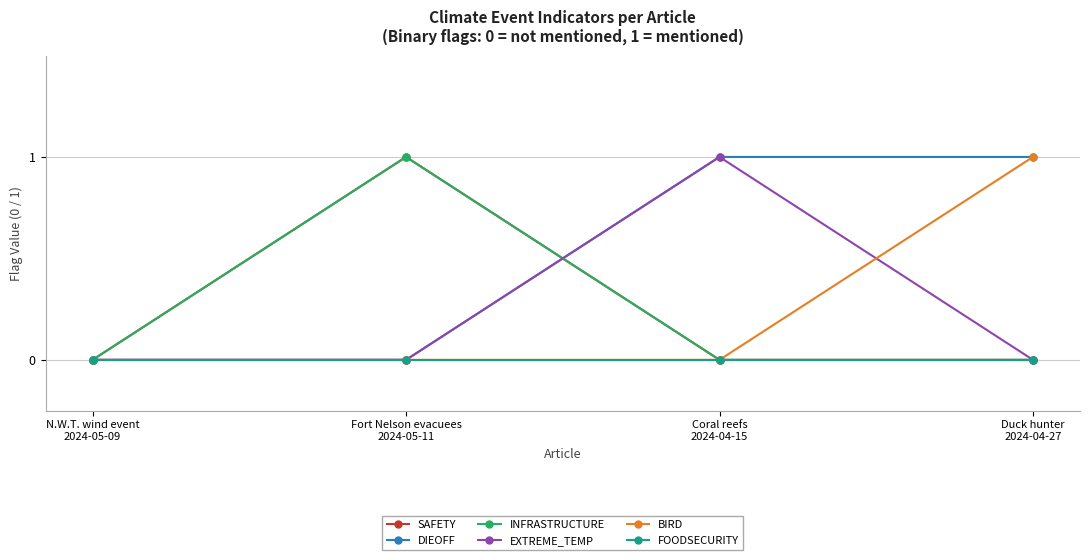

How many lines are shown in the chart?

6